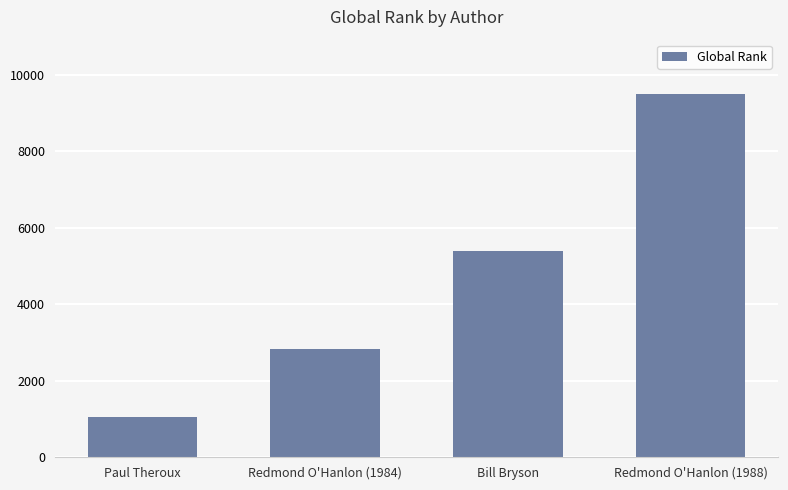

What is the difference between the second highest and second lowest values?

2570